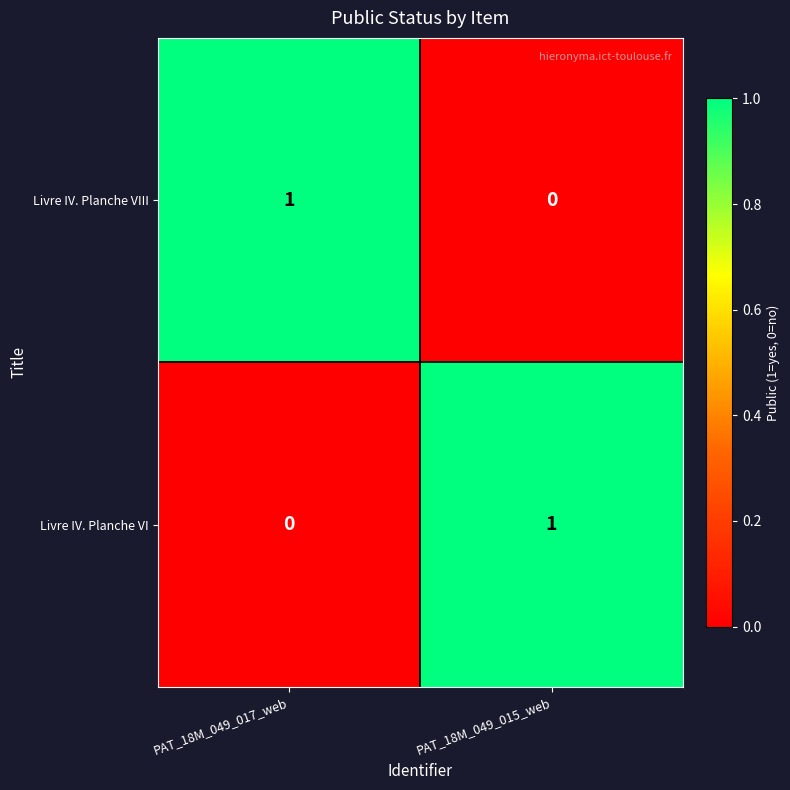

Reading left to right, what are all the values shown in this chart?

Livre IV. Planche VIII: 1	0
Livre IV. Planche VI: 0	1